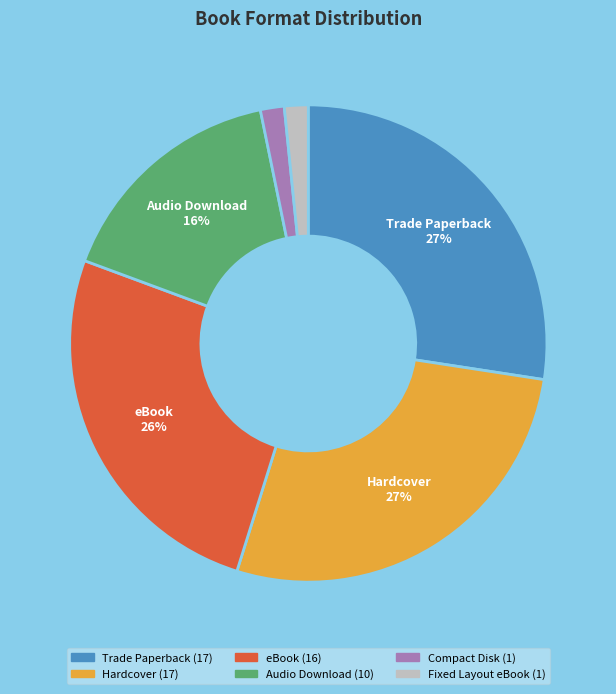

How many segments does this pie chart have?

6